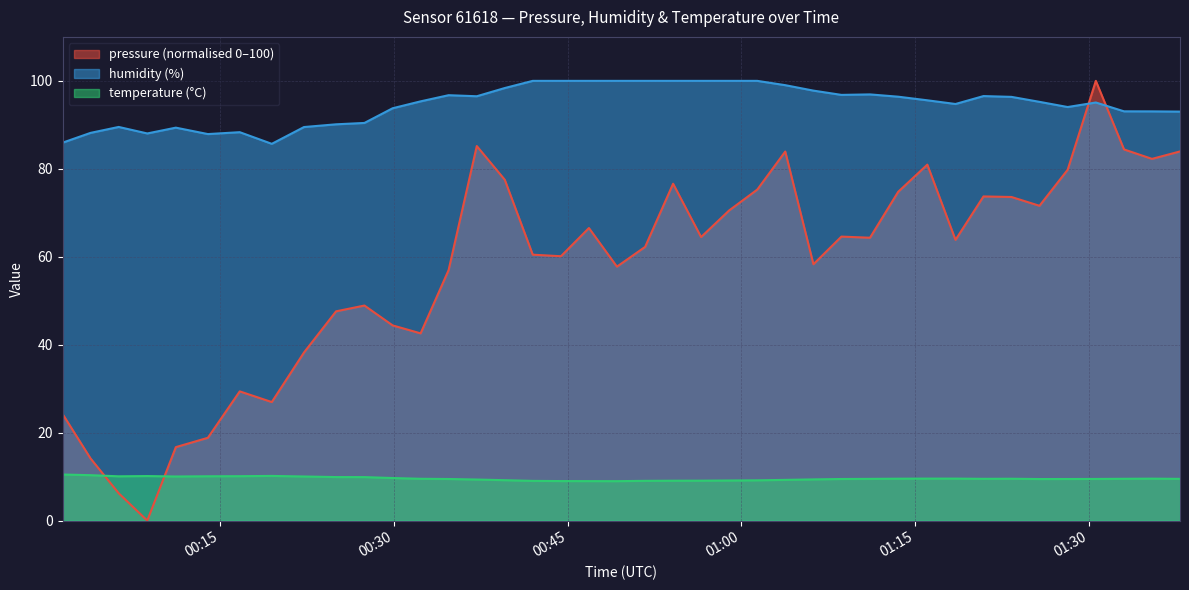

How many data points in humidity are above 95?

23